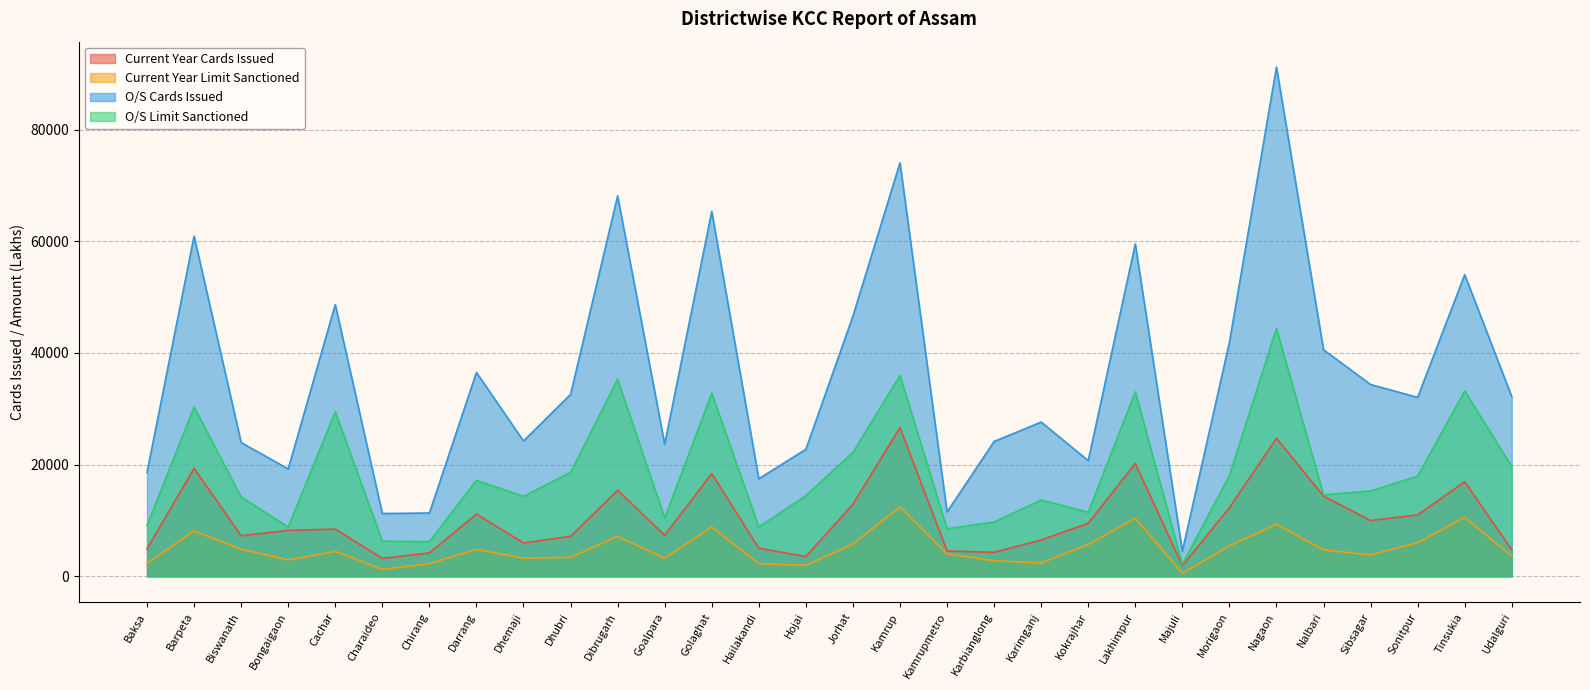

How many interior local peaks does the O/S Cards Issued series have?

10